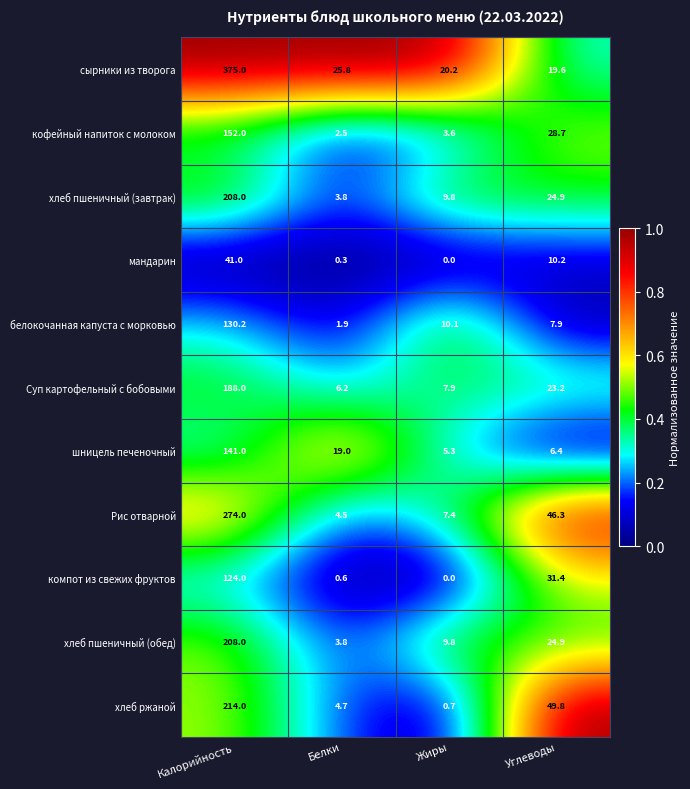

Is the value of хлеб пшеничный (завтрак) at Калорийность greater than the value of кофейный напиток с молоком at Калорийность?

Yes